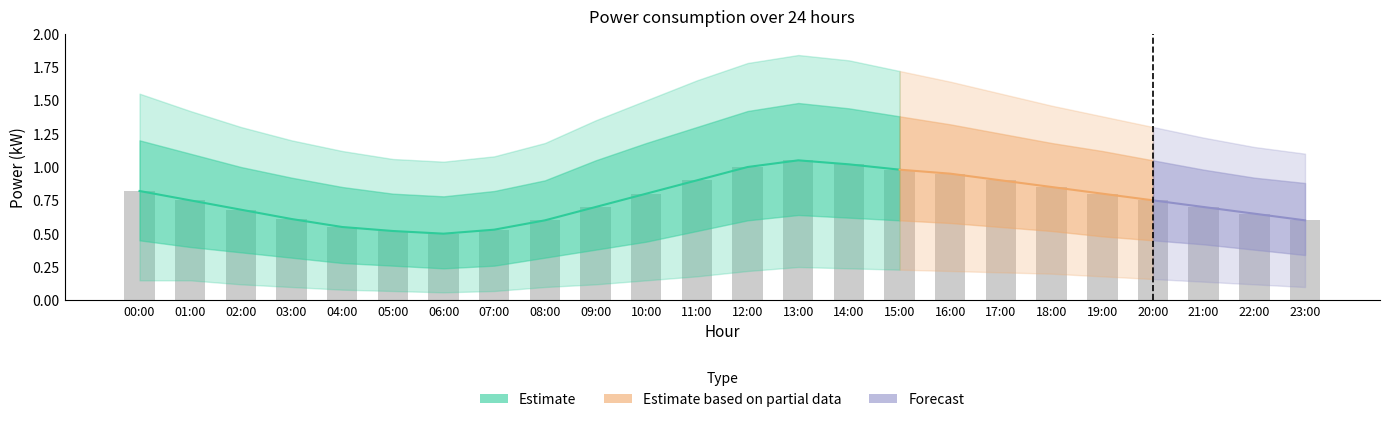

What is the greatest value displayed?

1.8